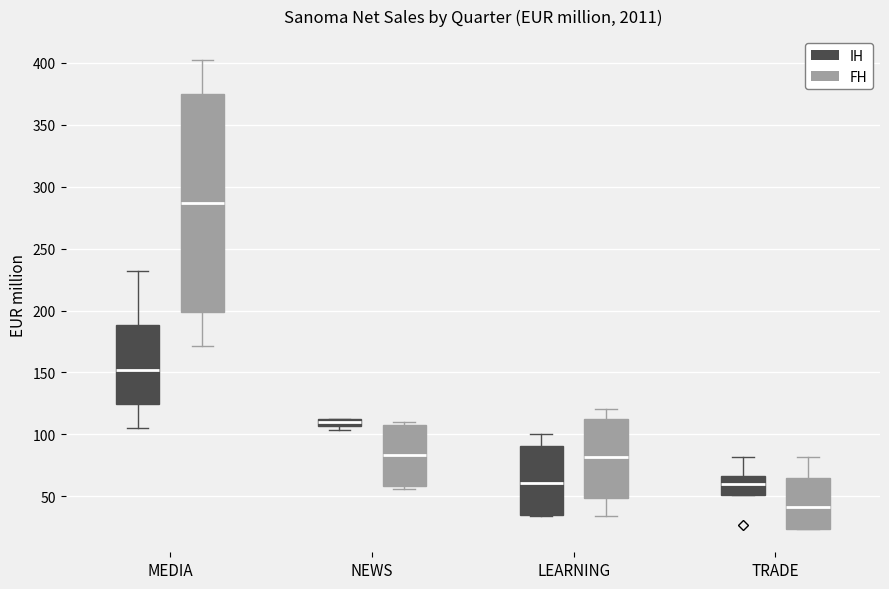

Comparing the boxes themselves (not the whiskers), which one is the tallest?

MEDIA (FH)